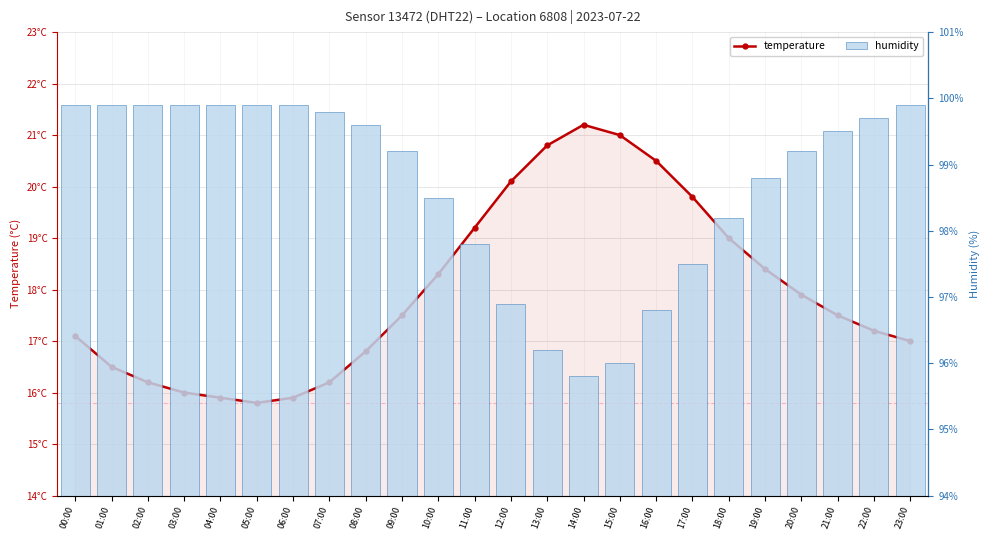

How many data points in temperature are less than 17?

8